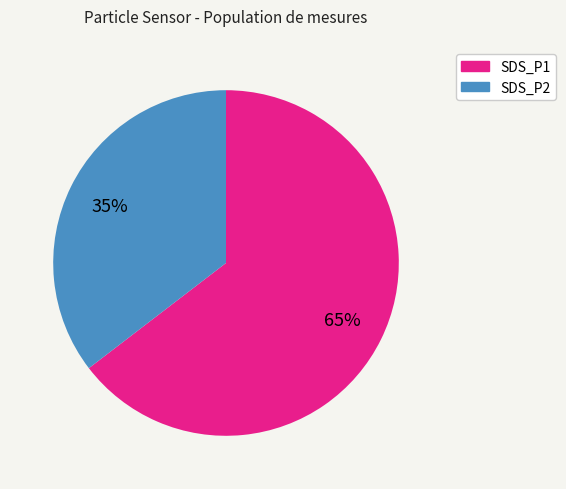

Which slice is the smallest?

SDS_P2